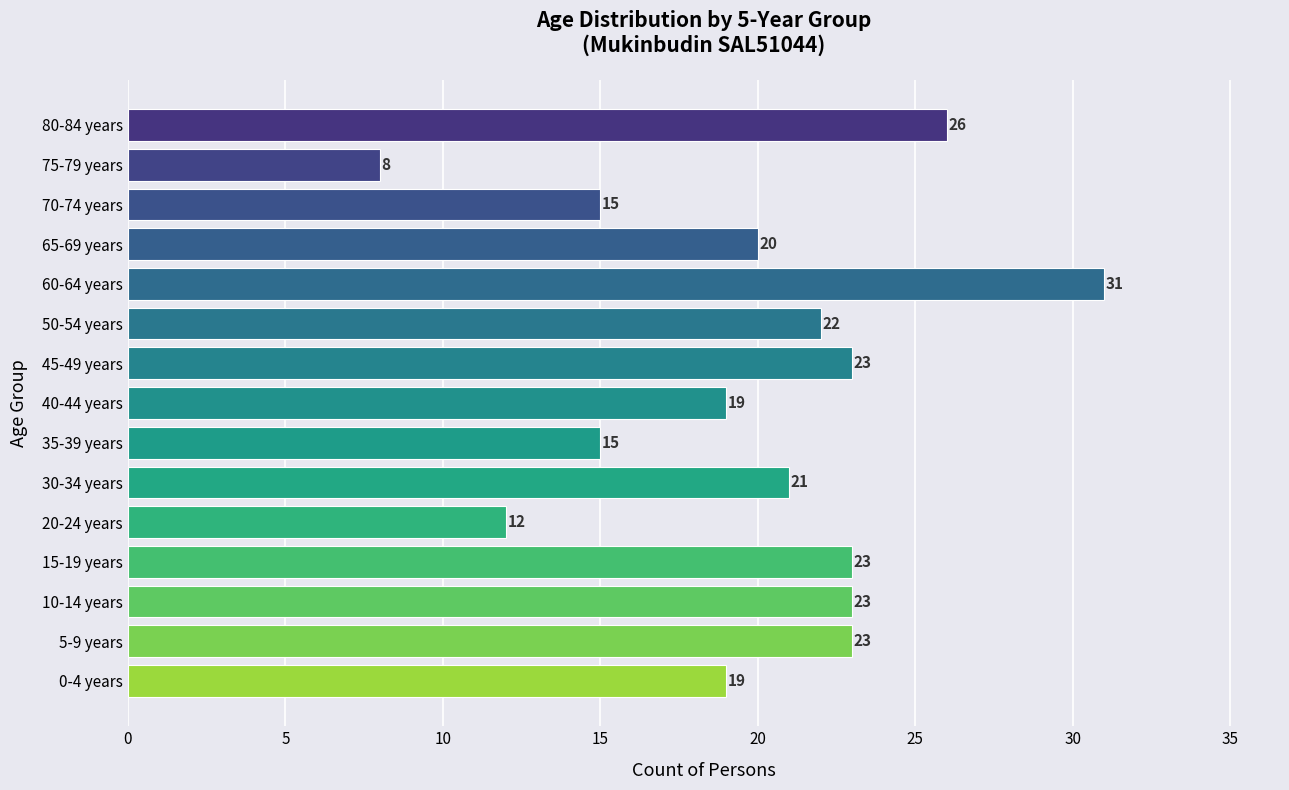

Read the value at 80-84 years, to the nearest 10.

30